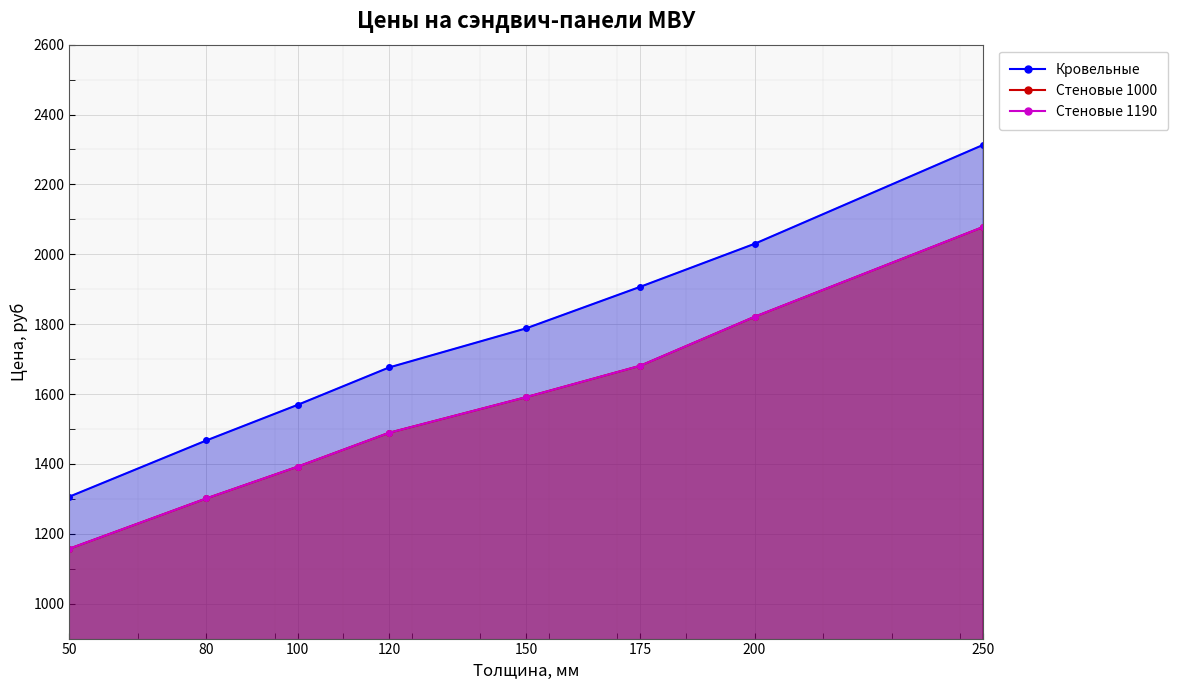

At which category is the sum across all series the highest?

250